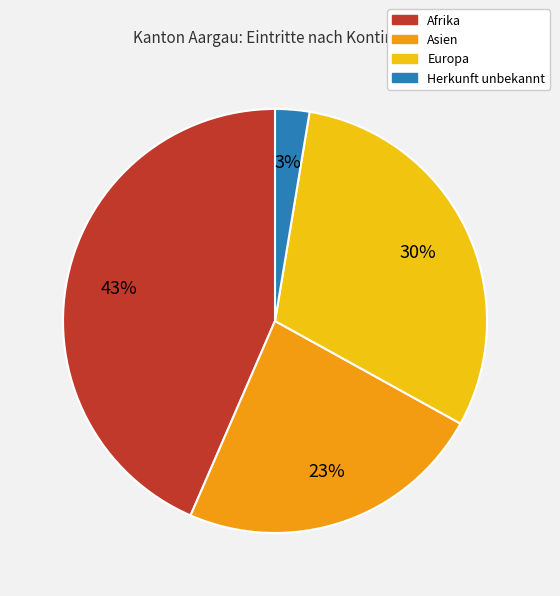

What is the smallest slice in the pie chart?

Herkunft unbekannt